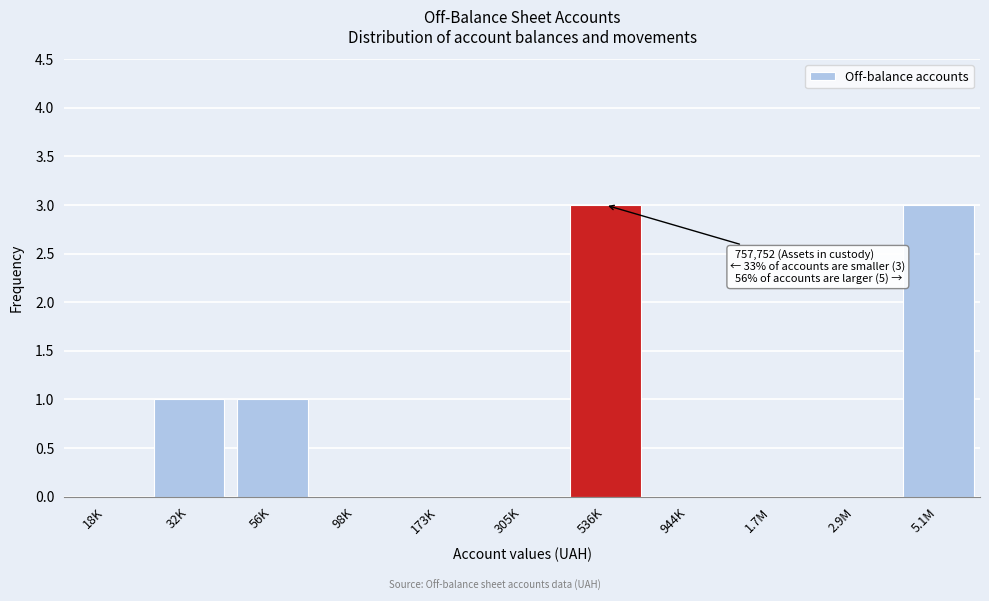

Reading right to left, transcribe all the data shown in this chart.

5.1M=3	2.9M=0	1.7M=0	944K=0	536K=3	305K=0	173K=0	98K=0	56K=1	32K=1	18K=0